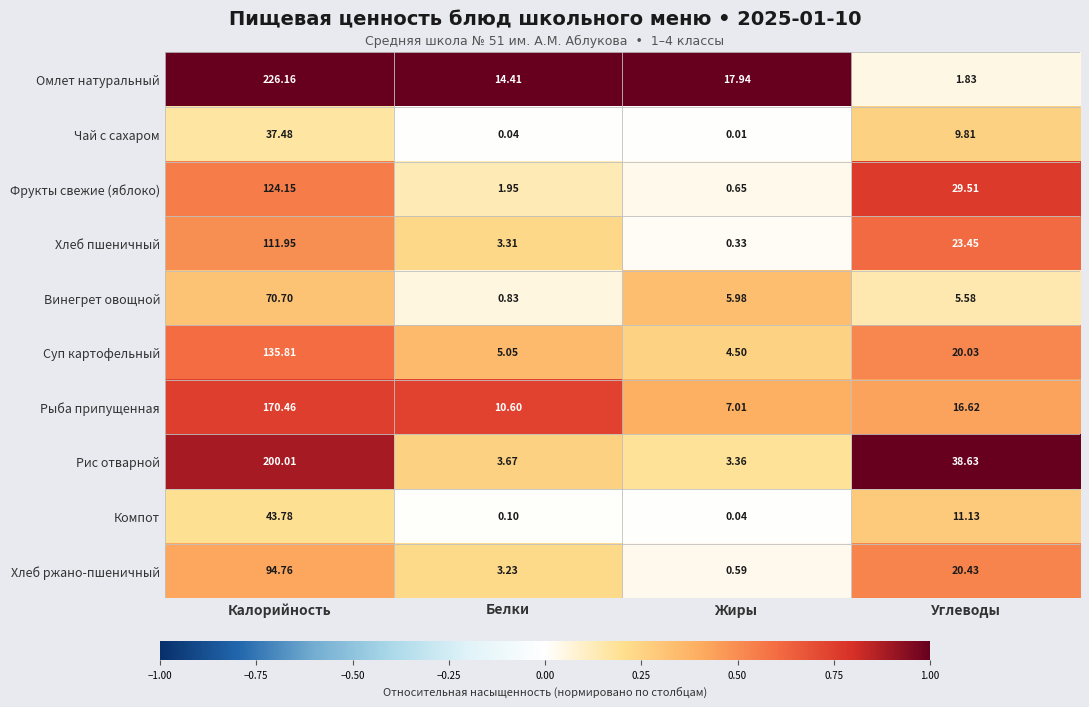

What is the total value across all series at Углеводы?

177.0